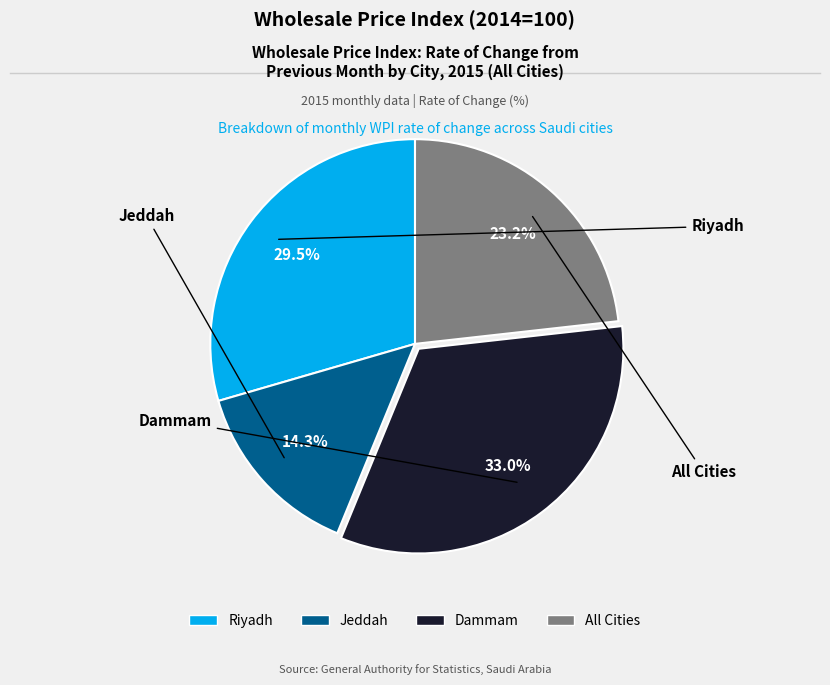

Is there any slice that represents more than half of the pie?

No